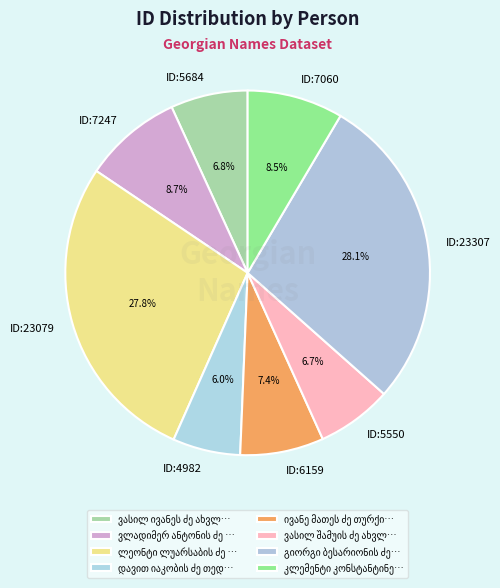

Count the number of slices in the pie.

8